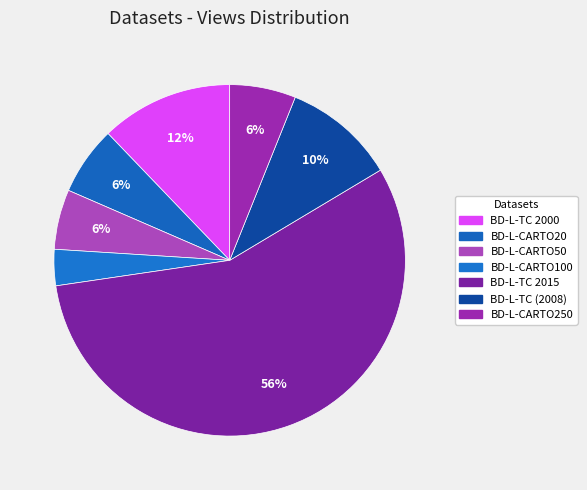

Count the number of slices in the pie.

7